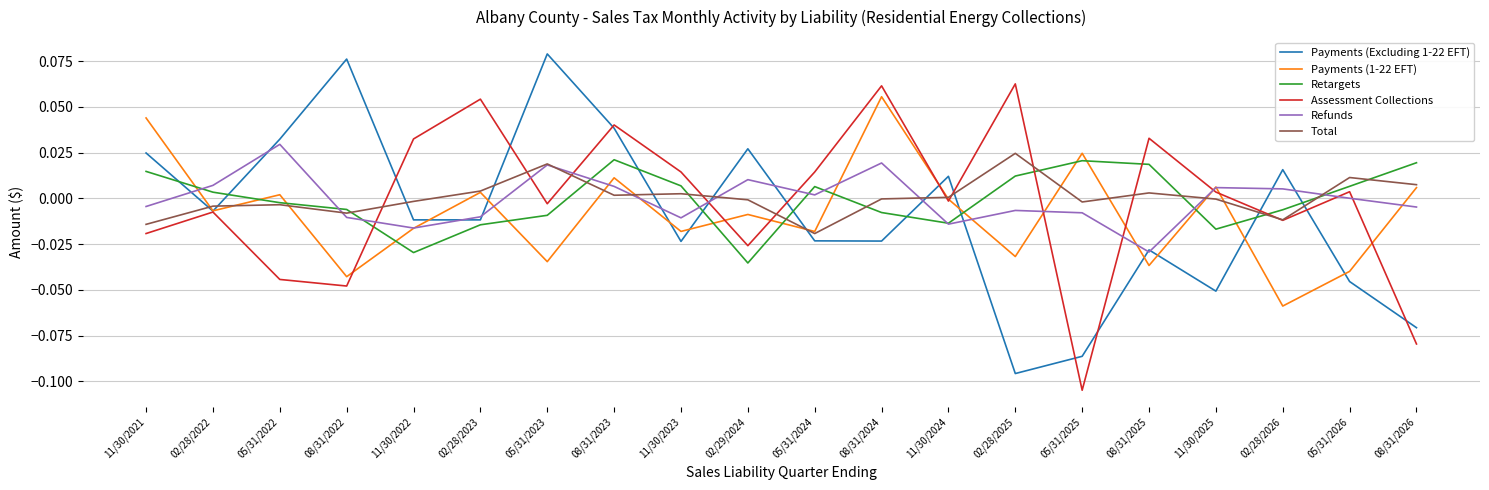

How many negative values does the Retargets series have?

10